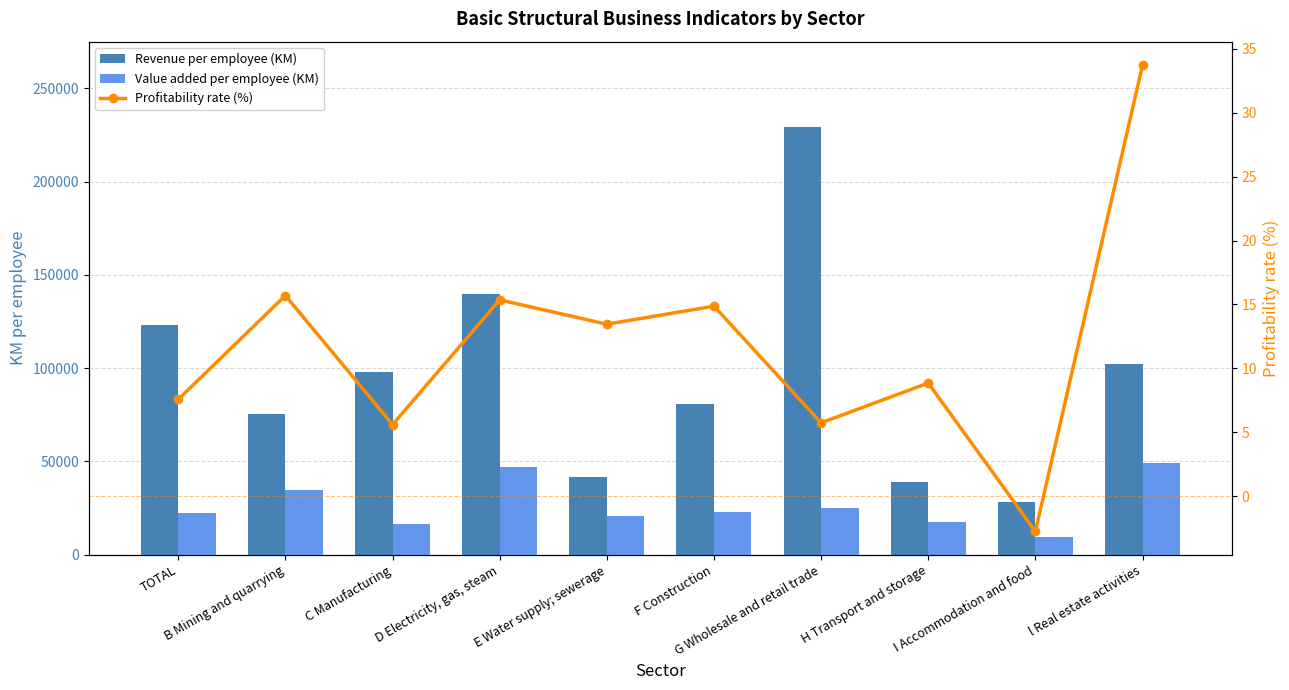

How many categories are shown in the chart?

10